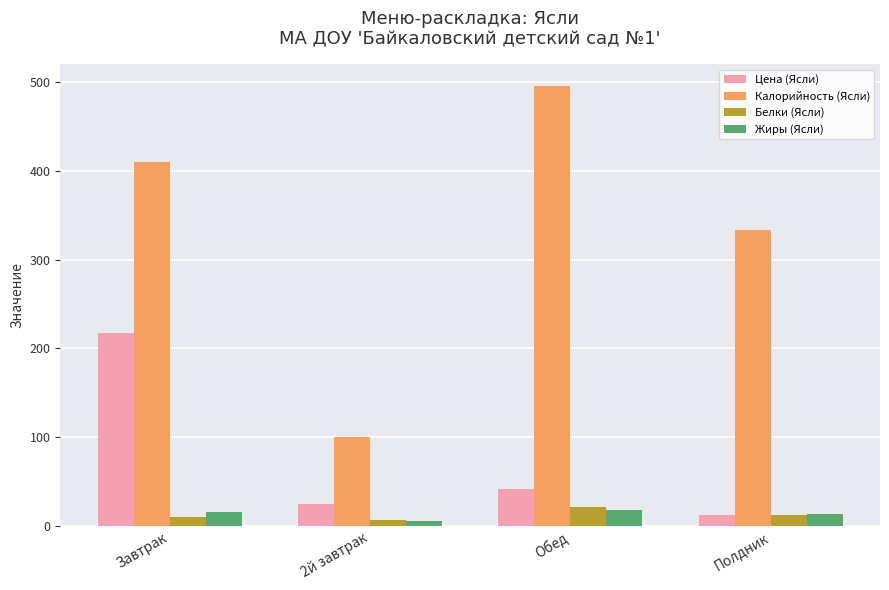

What is the maximum value shown in the chart?

495.6